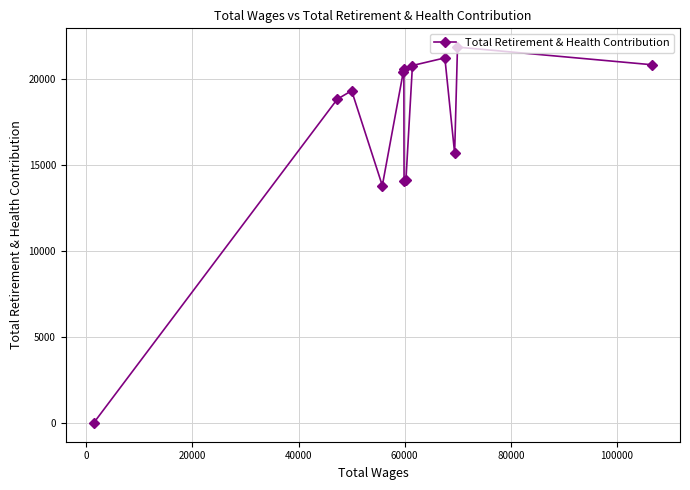

What is the greatest value displayed?

21841